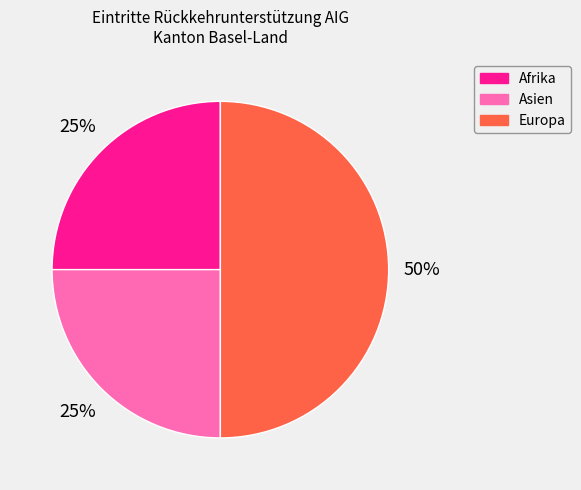

Count the number of slices in the pie.

3